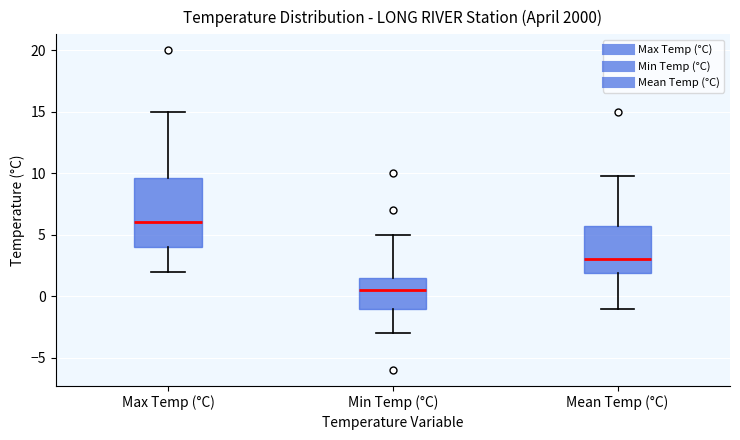

Where does the lower whisker of the box for Mean Temp (°C) end on the y-axis? The values are not printed on the chart, so give them approximately, as read against the axis.

-1.0